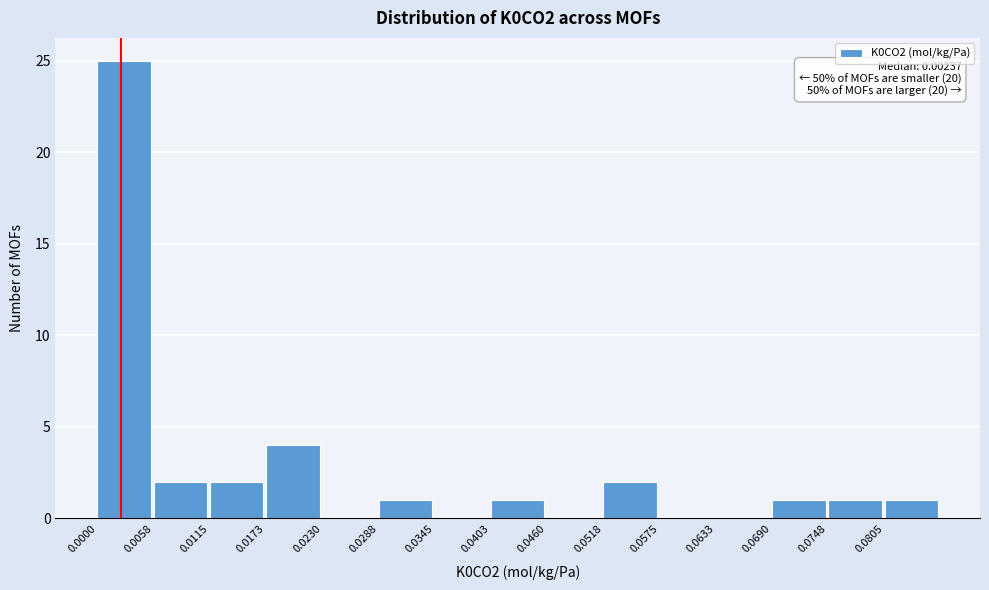

Which range on the x-axis has the tallest bar?

0.000 to 0.006